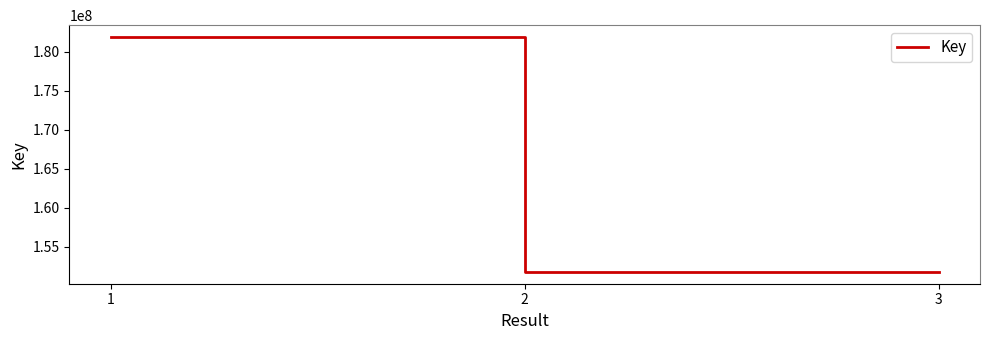

What is the minimum value shown in the chart?

151786668